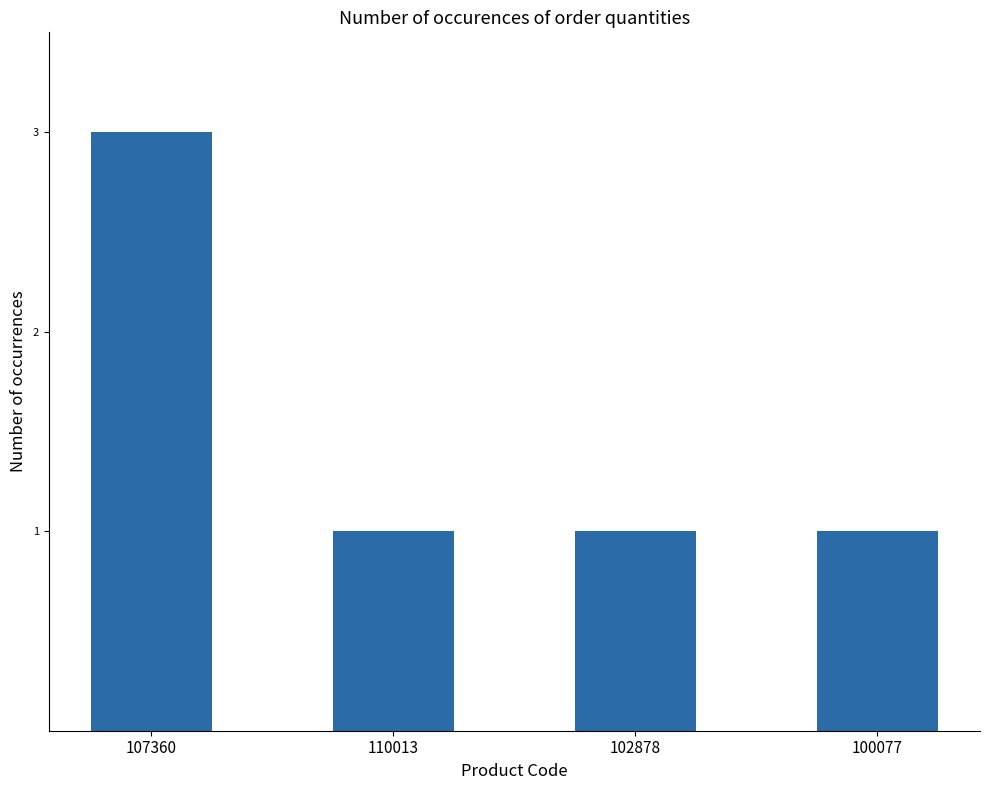

Does the chart contain any negative values?

No